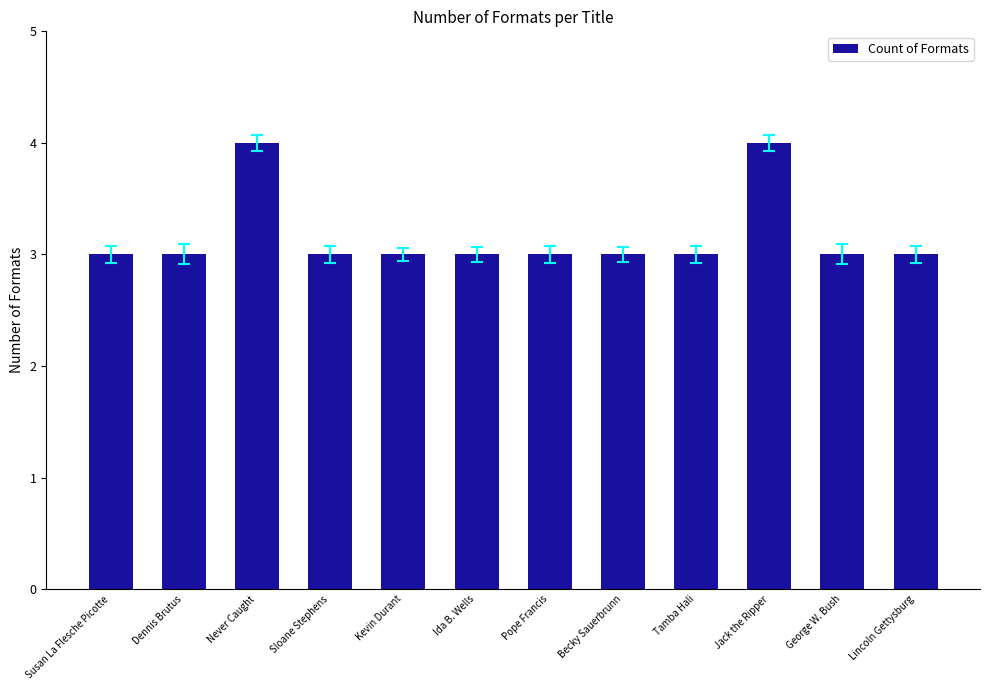

How many series are shown in this chart?

1